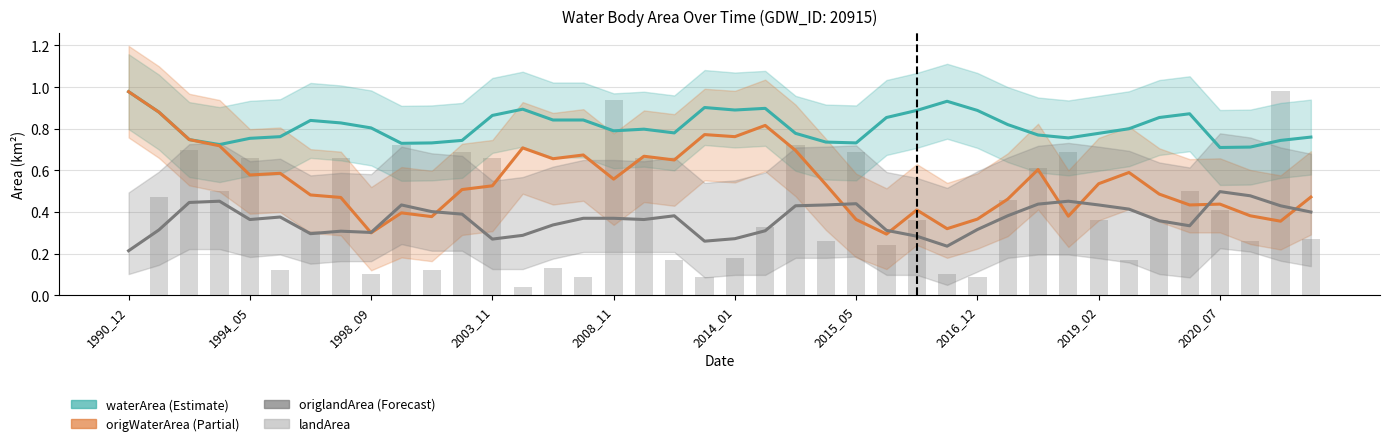

List the series in order of their peak value, lowest first.

origlandArea, waterArea, origWaterArea, landArea